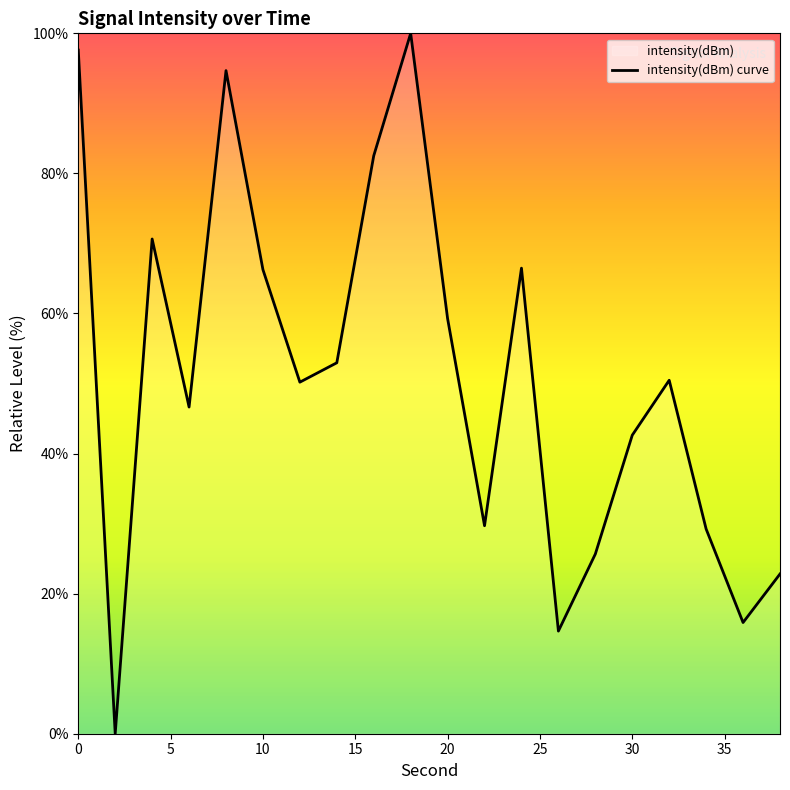

What is the value of the 19th point from the left?

15.9